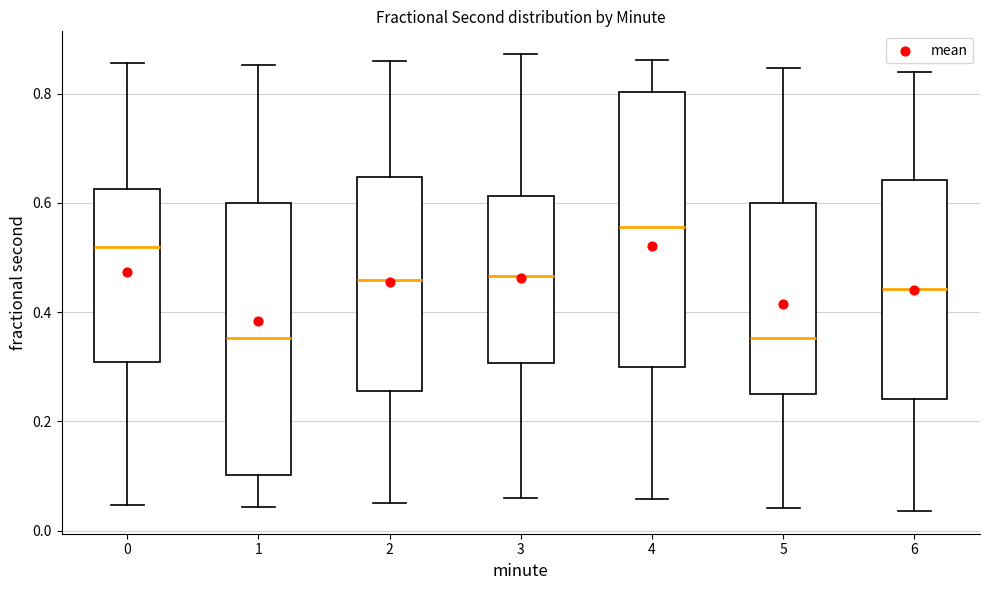

Where does the upper whisker of the box at x = 4 end on the y-axis? The values are not printed on the chart, so give them approximately, as read against the axis.

0.86